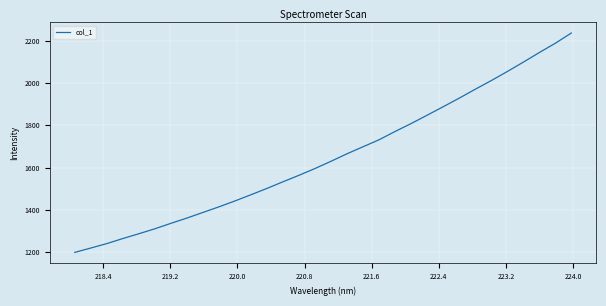

What is the minimum value shown in the chart?

1198.5